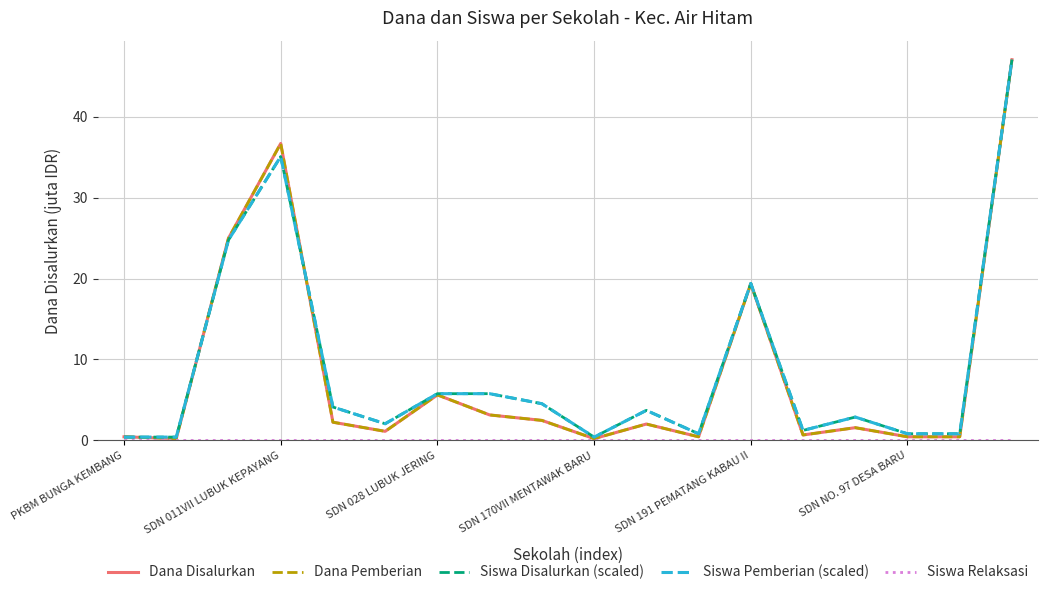

What is the lowest value of the Siswa Pemberian (scaled) series?

0.4